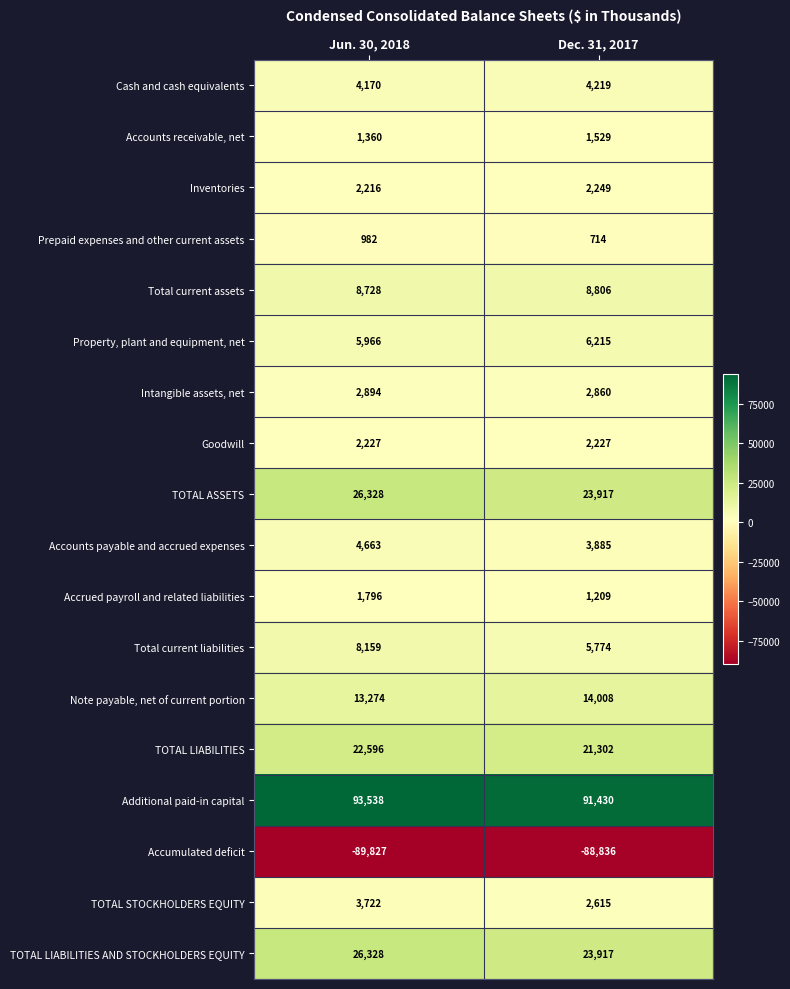

What is the spread (max minus min) of values at Dec. 31, 2017?

180266